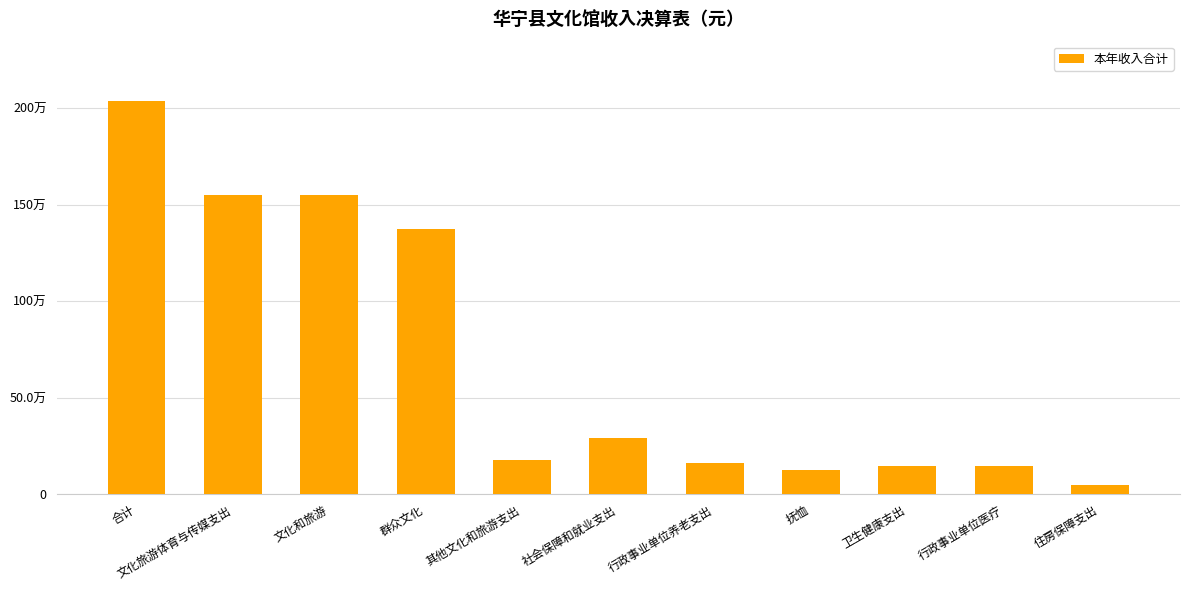

What position from the right is 文化旅游体育与传媒支出?

10